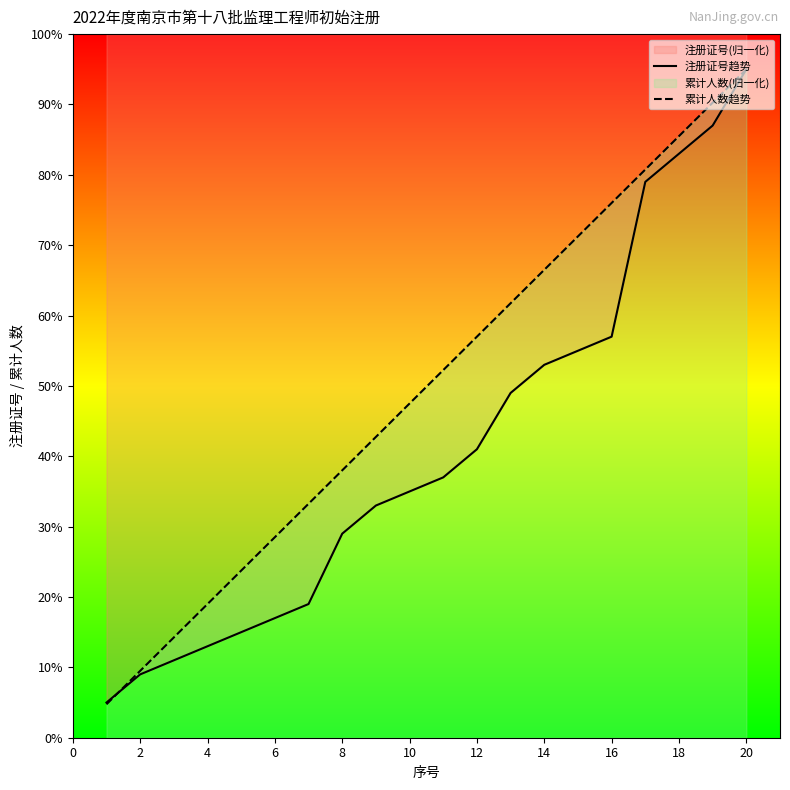

Rank the series by their maximum value, from highest to lowest.

注册证号趋势, 累计人数趋势